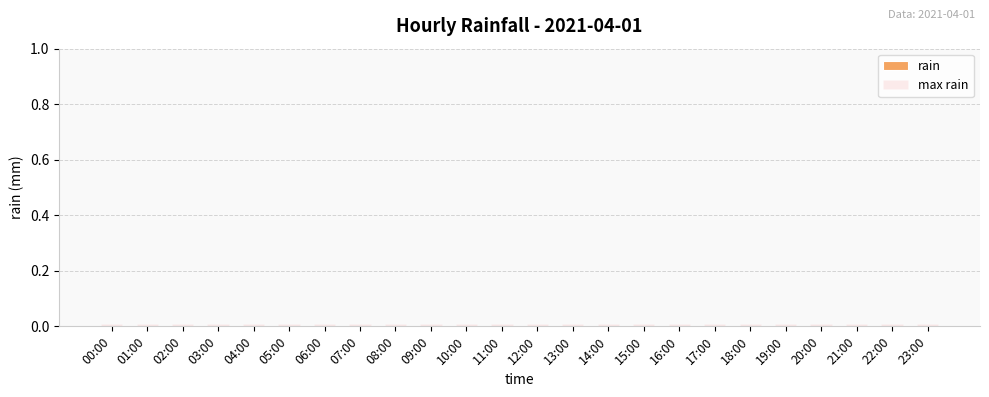

Which series has the largest total across all categories?

max rain